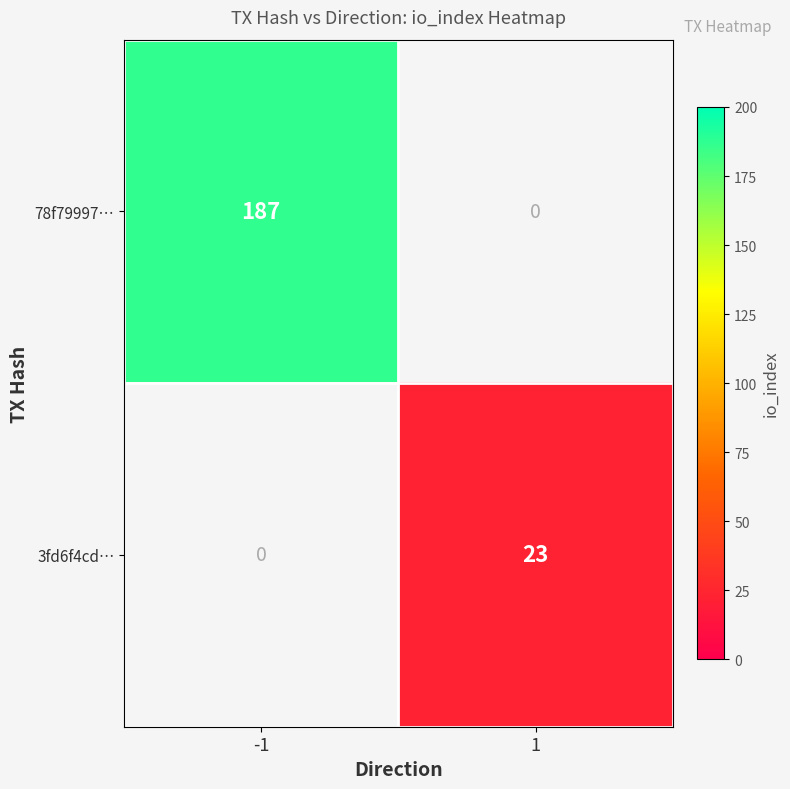

True or false: 78f79997… has a value of 187 at -1.

True